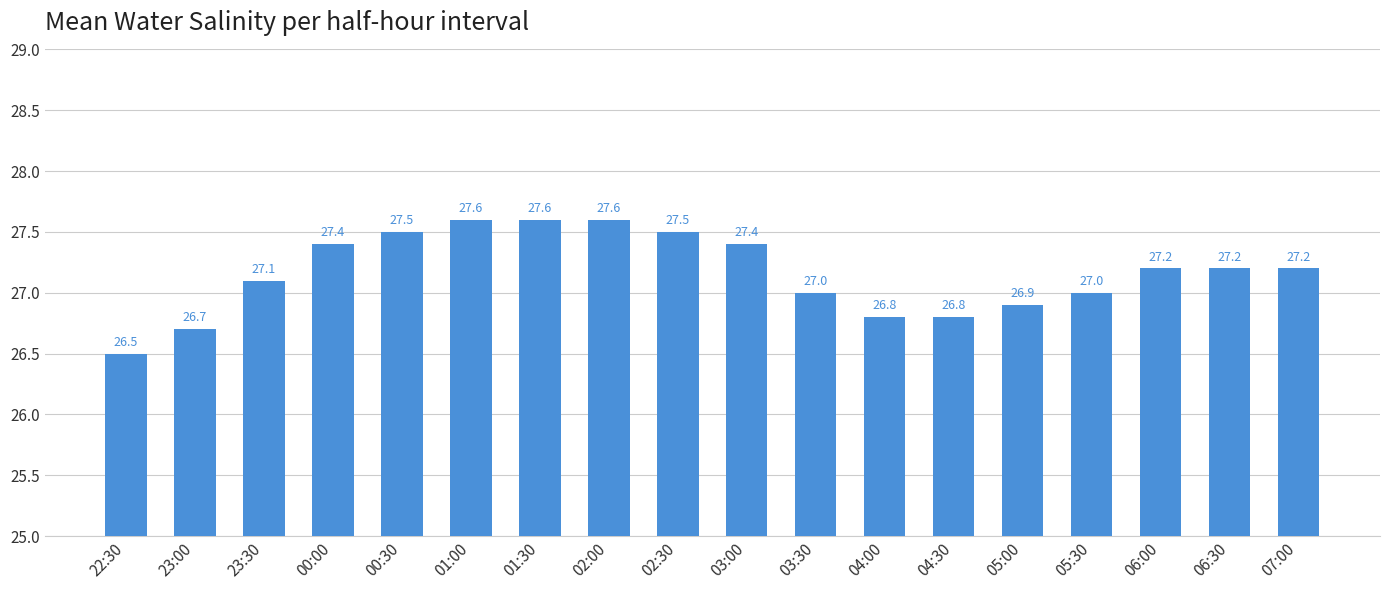

What is the greatest value displayed?

27.6